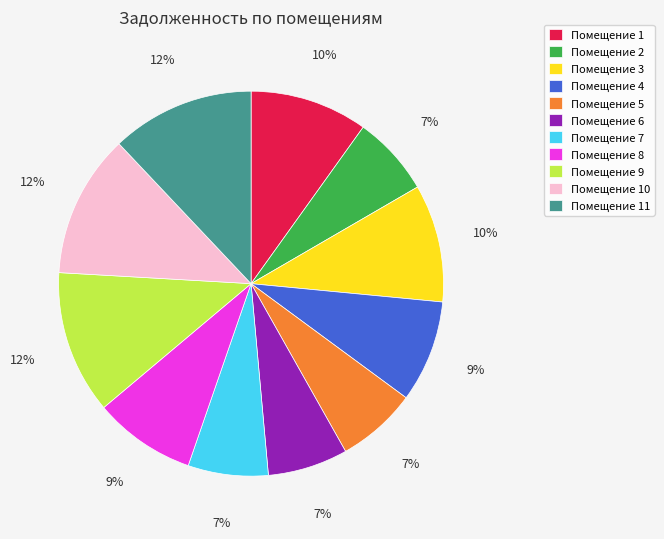

True or false: Помещение 8 accounts for 23% of the total.

False